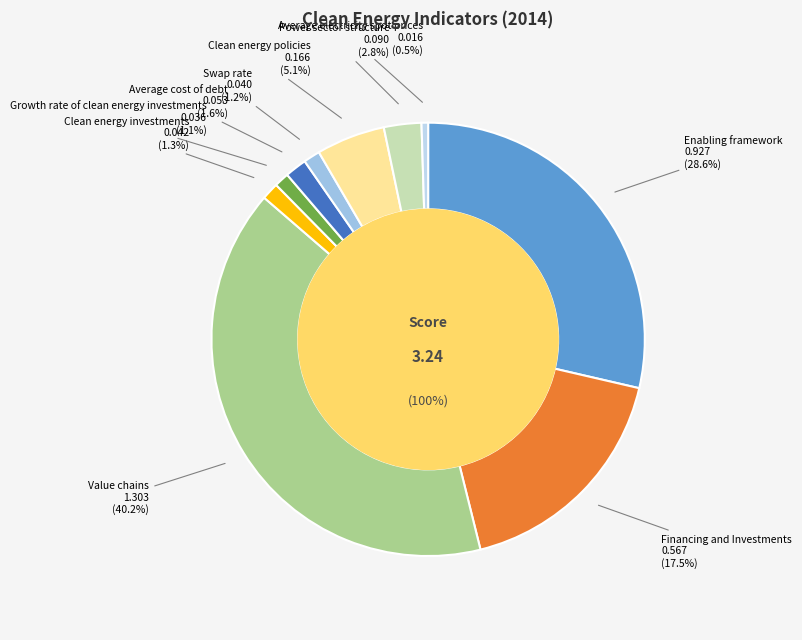

What percentage is the Enabling framework slice, to the nearest percent?

29%